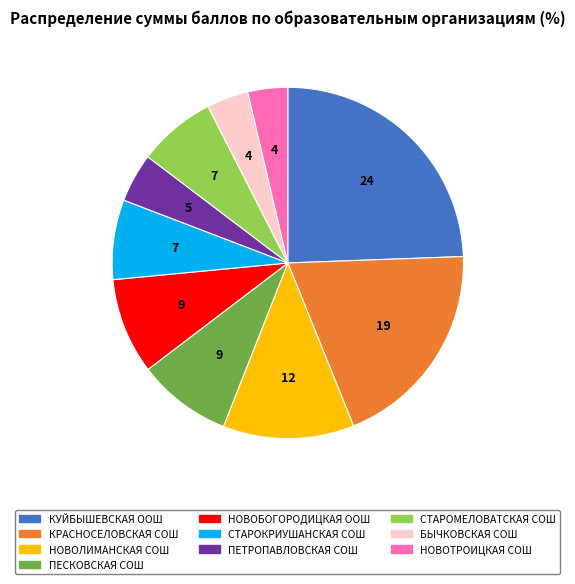

Does any single category account for the majority?

No